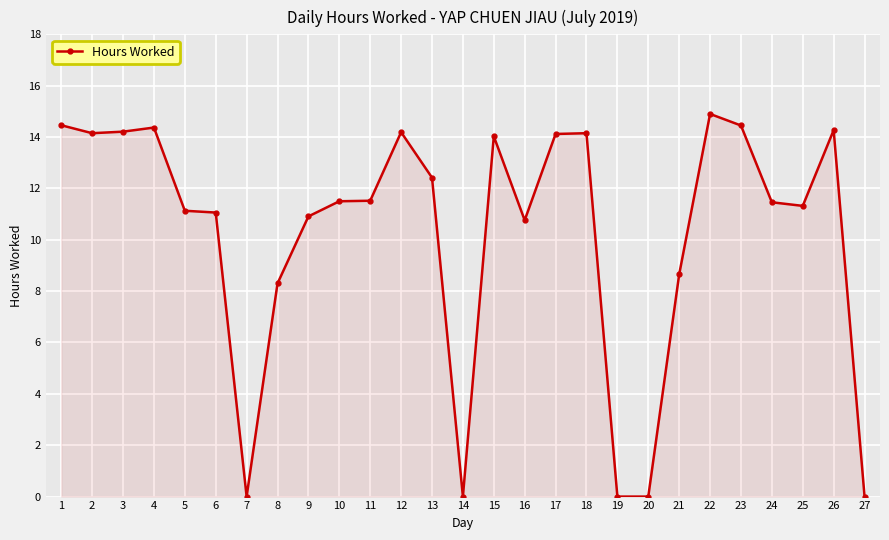

True or false: the data shows 0.0 at 20.

True